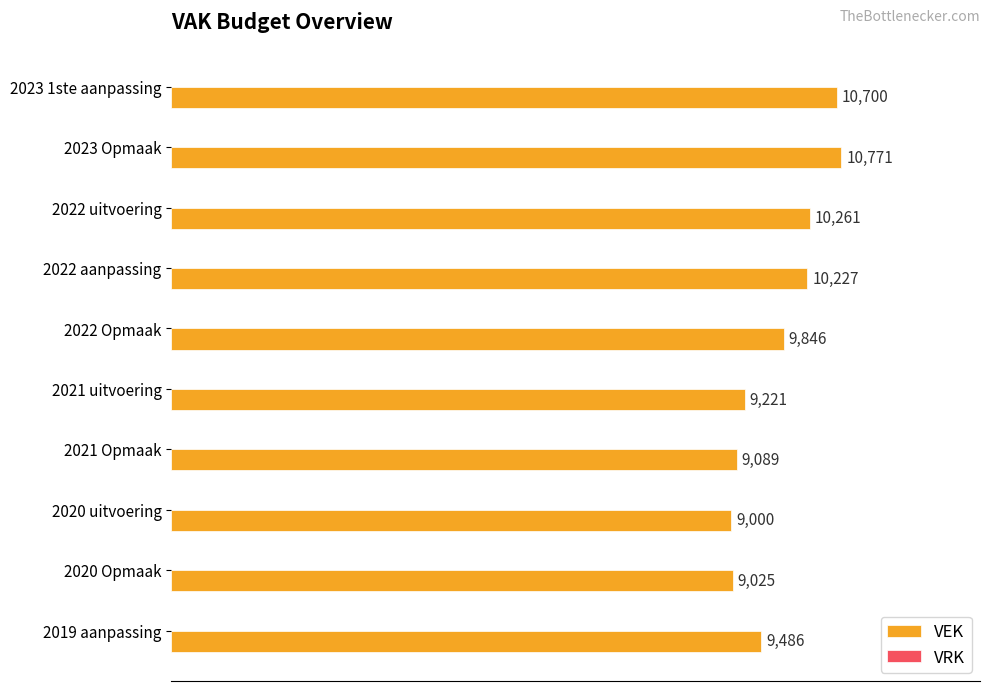

How many bars are there in total?

10